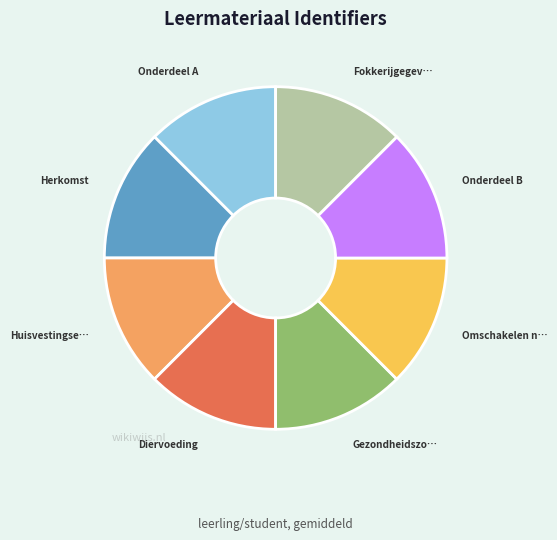

Is there a majority slice in this chart?

No